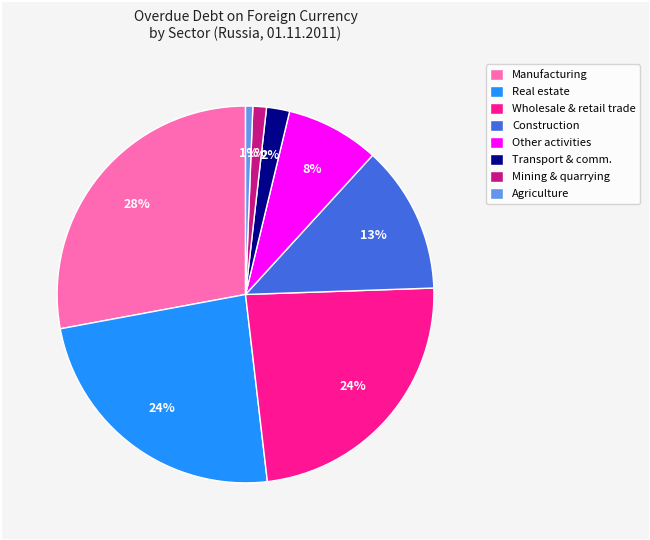

What percentage is the Construction slice, to the nearest percent?

13%